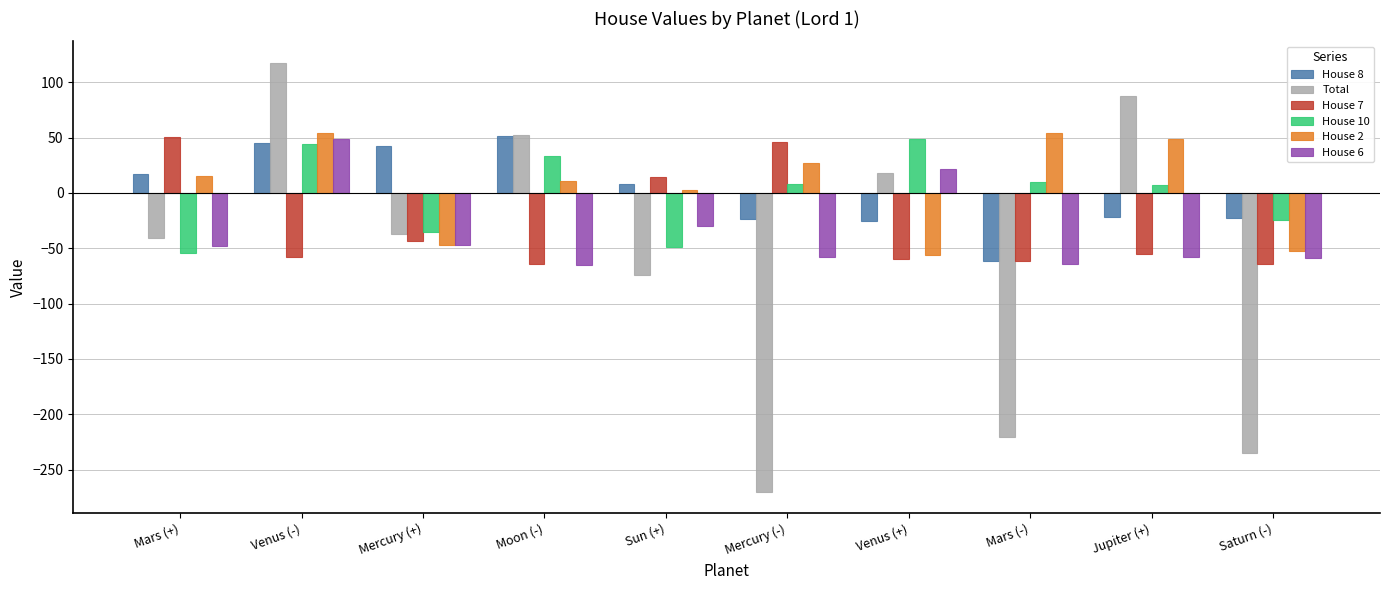

What is the difference between the House 6 values at Mars (-) and Venus (-)?

112.5